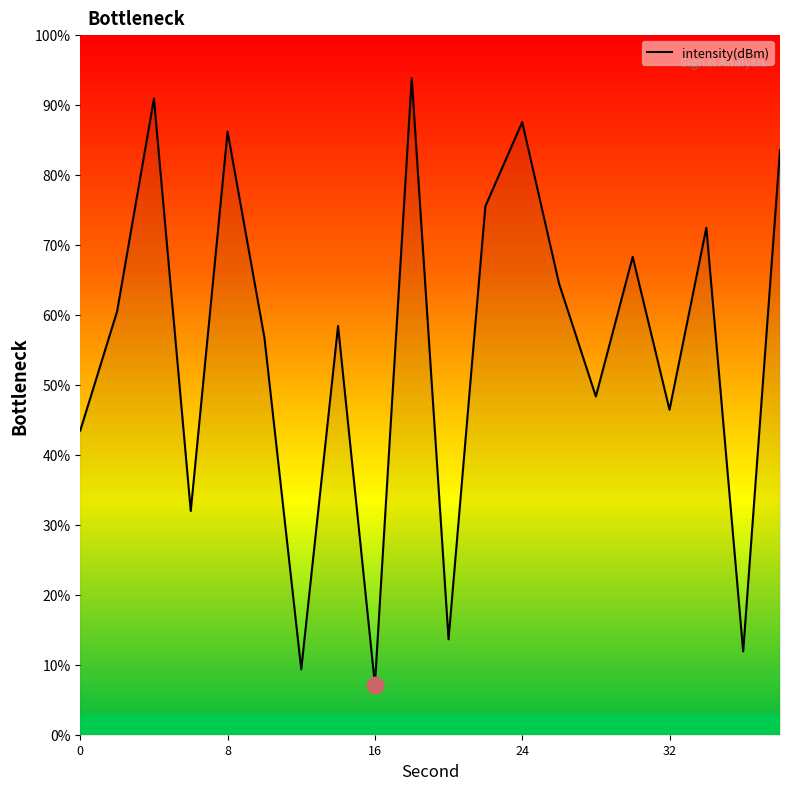

What is the sum of all values?

1111.0